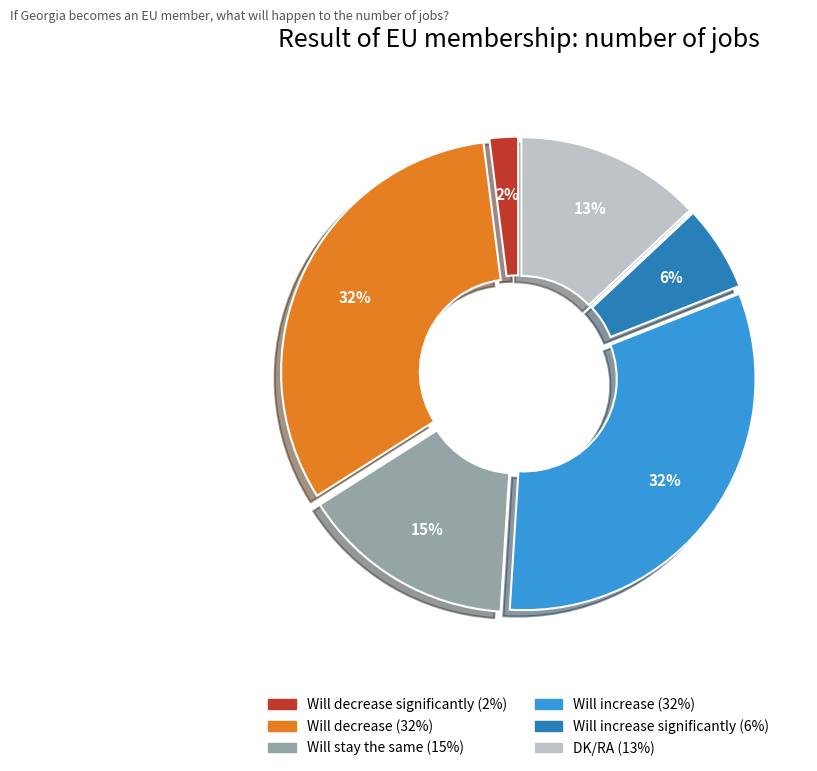

Count the number of slices in the pie.

6